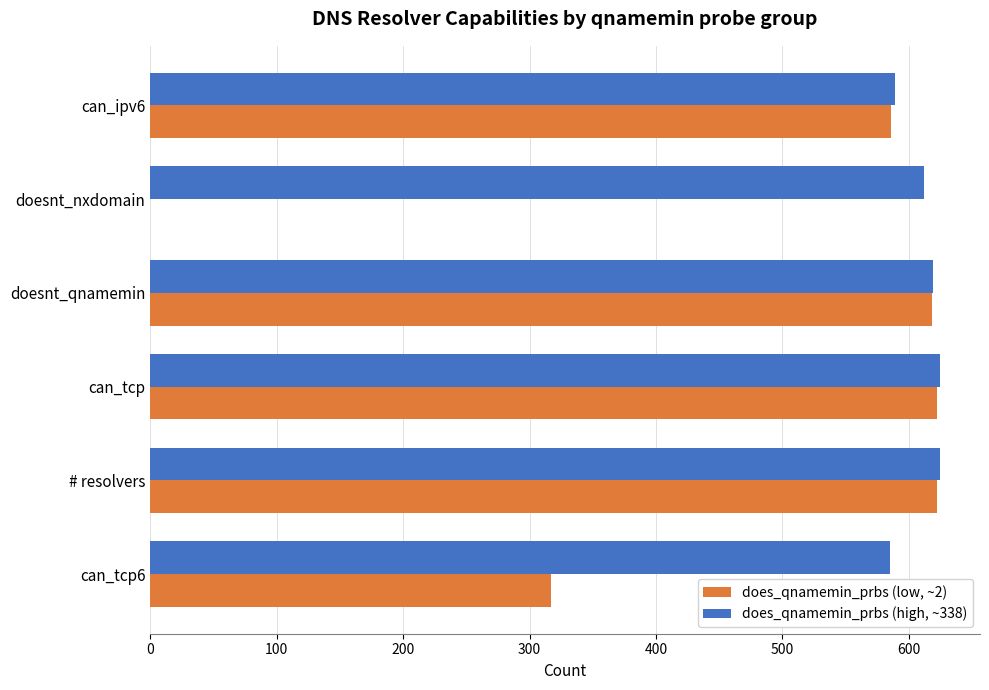

True or false: does_qnamemin_prbs (high, ~338) has a value of 612 at doesnt_nxdomain.

True